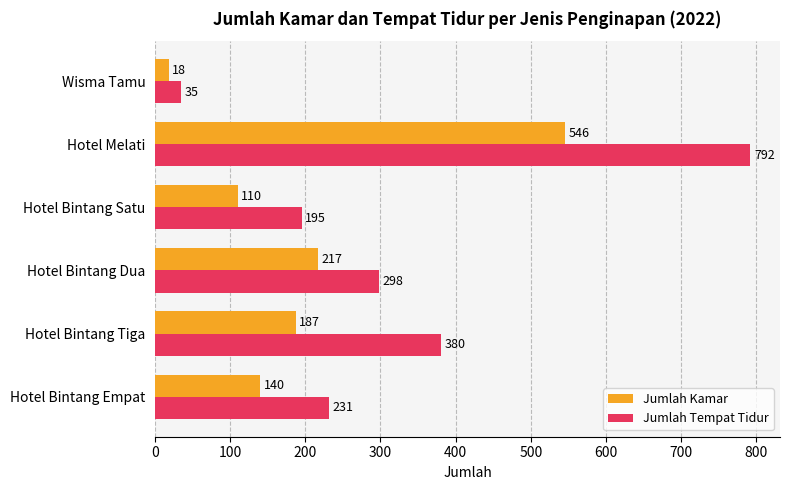

What value does the Jumlah Kamar series have at Hotel Bintang Tiga, to the nearest 100?

200